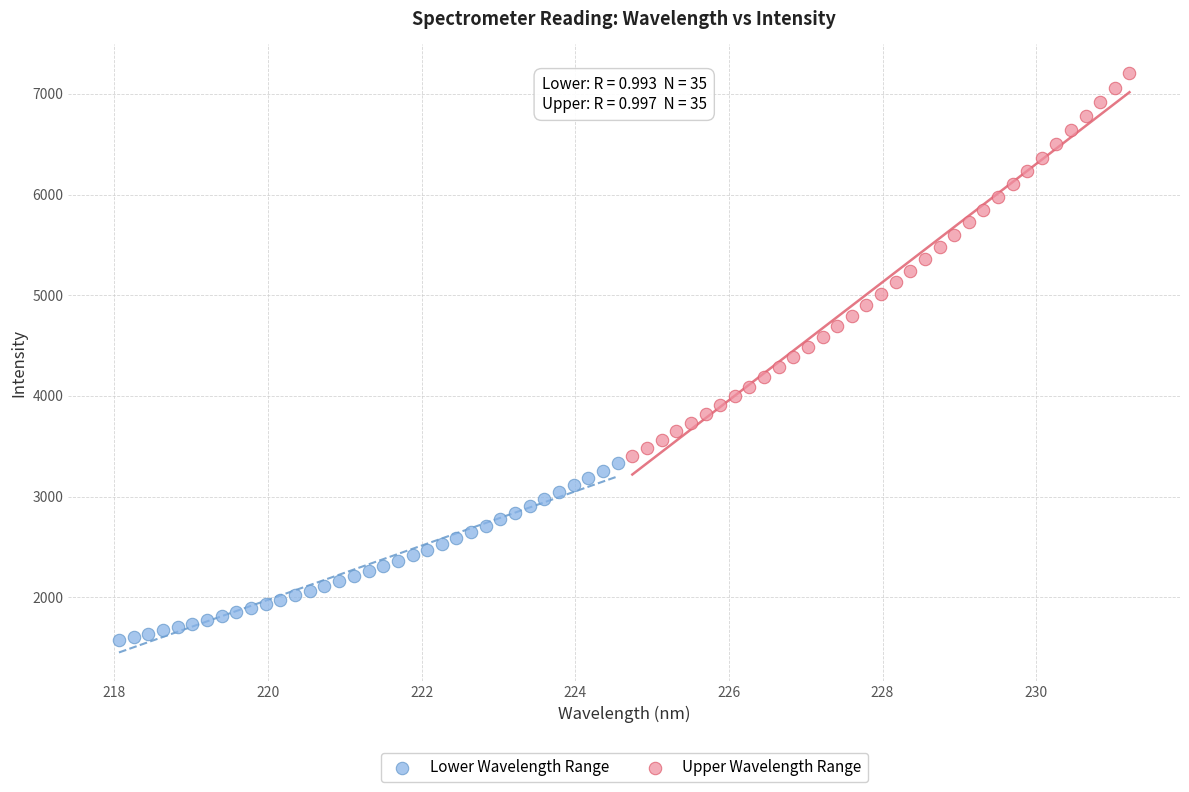

Which series has the largest Y range (max minus min)?

Upper Wavelength Range